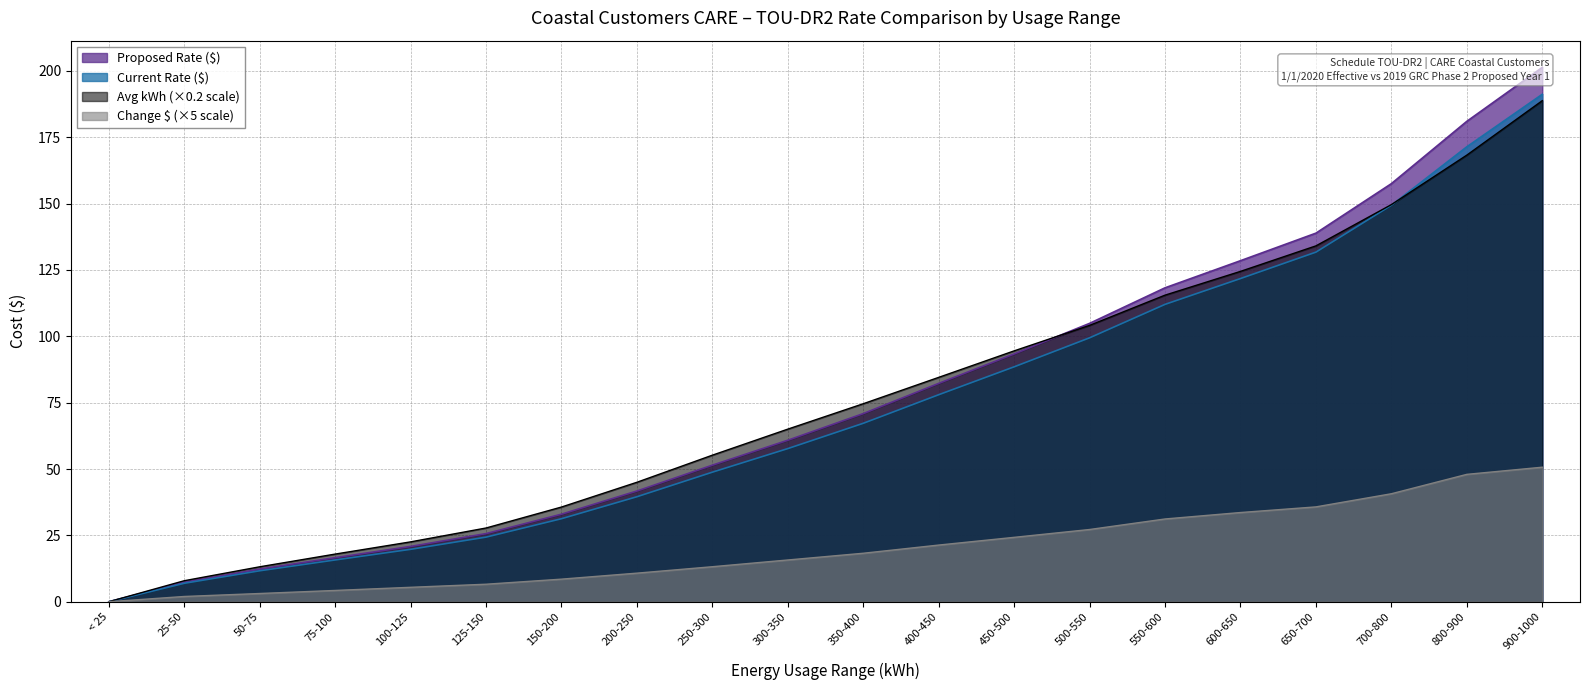

List the labels in order of Proposed Rate ($) value, largest first.

900-1000, 800-900, 700-800, 650-700, 600-650, 550-600, 500-550, 450-500, 400-450, 350-400, 300-350, 250-300, 200-250, 150-200, 125-150, 100-125, 75-100, 50-75, 25-50, < 25